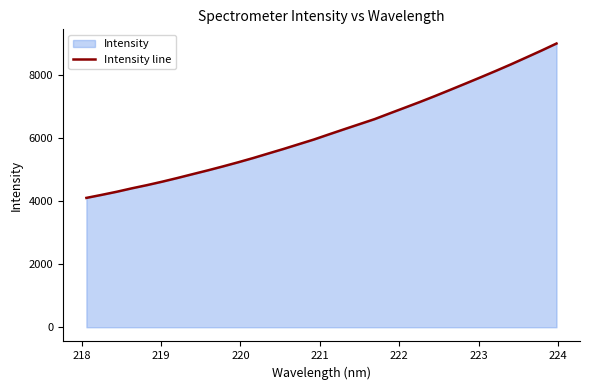

What is the smallest value displayed?

4105.6